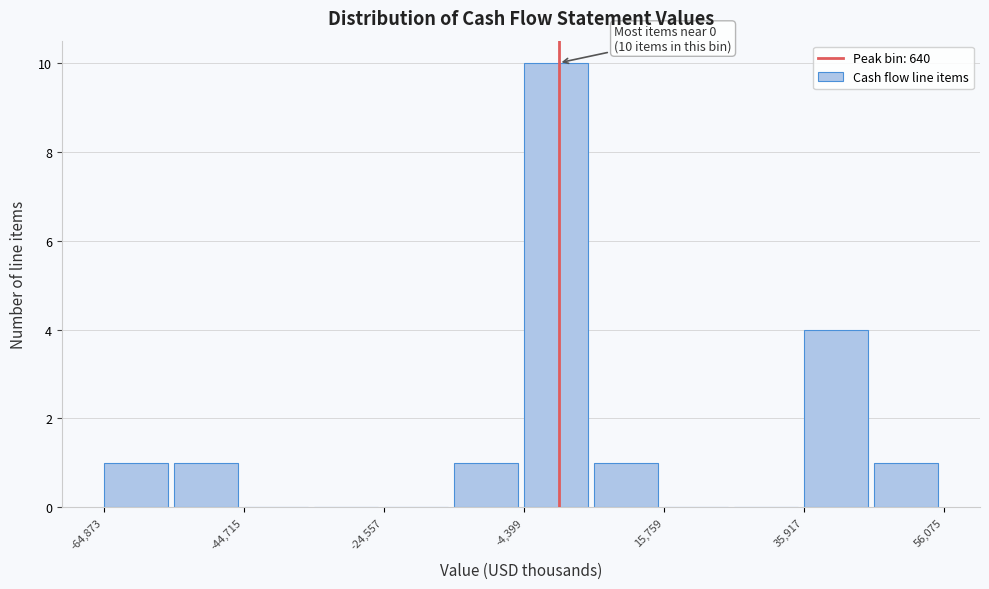

Read against the x-axis, roughly where is the centre of the tallest bar?

0